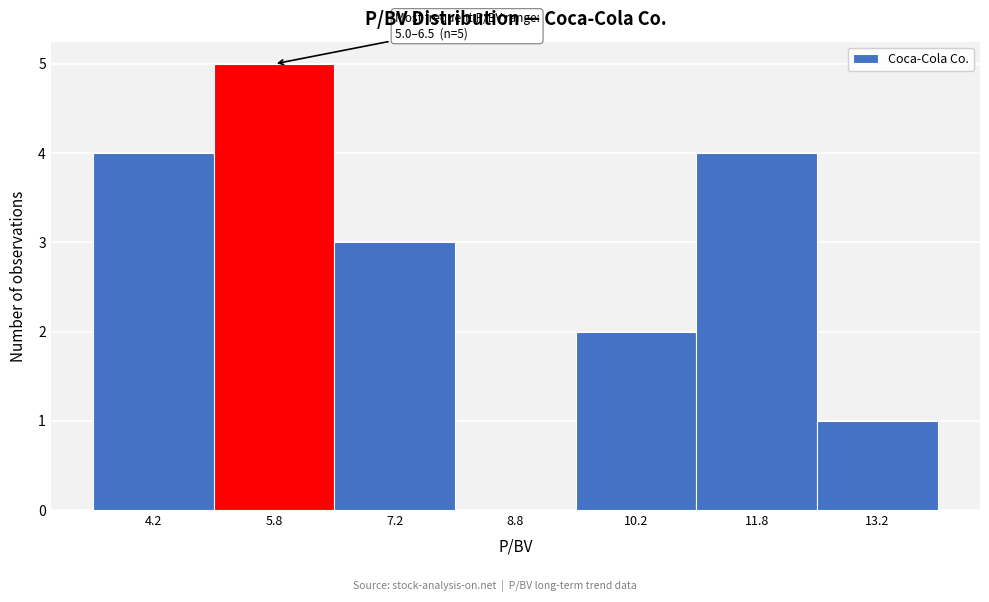

Which range on the x-axis has the tallest bar?

5.0 to 6.5